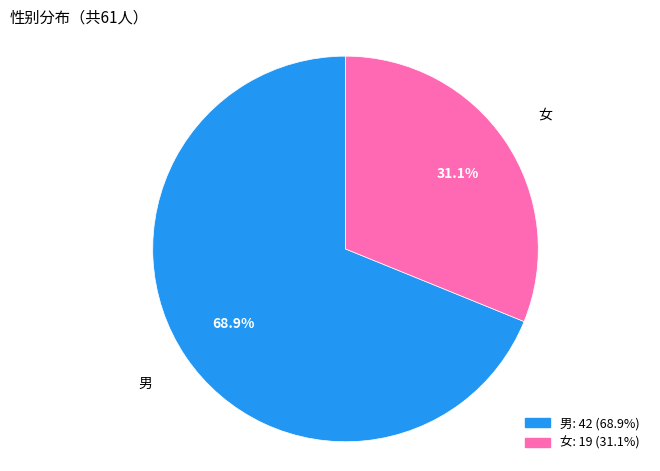

Rank the categories by value from highest to lowest.

男, 女